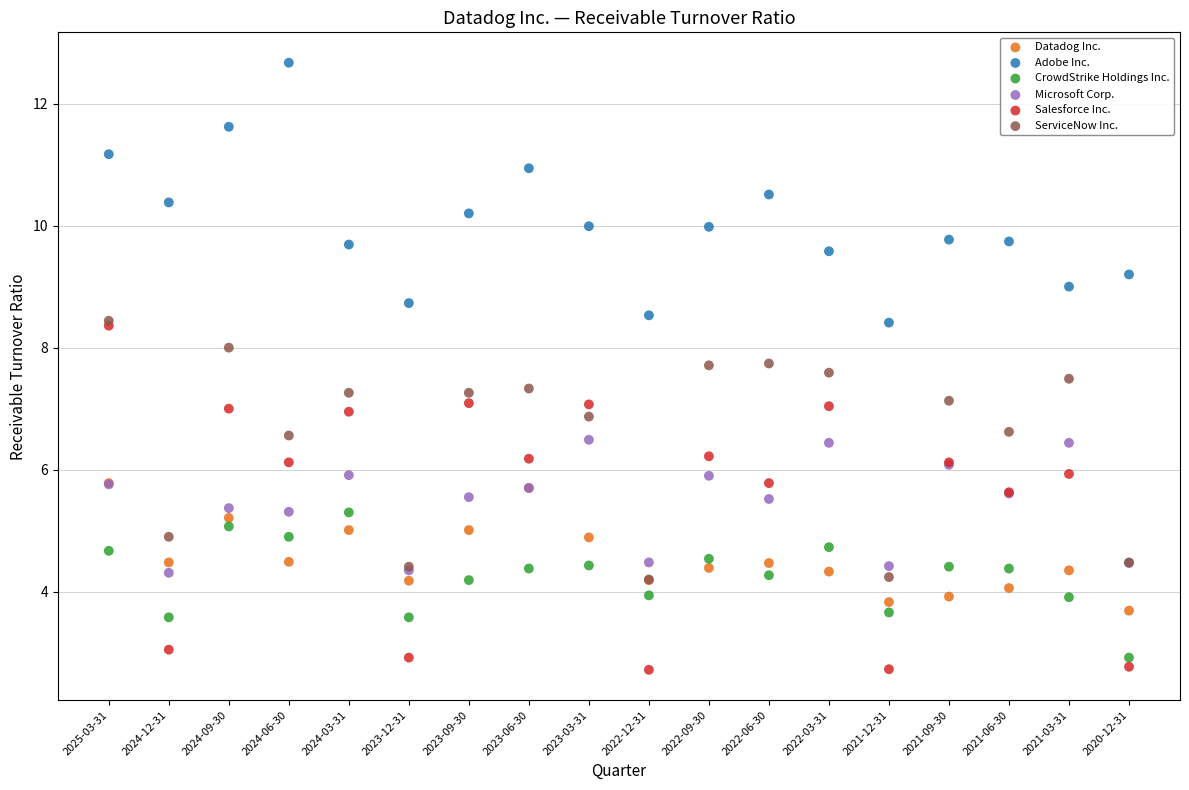

Which series contains the lowest Y value?

Salesforce Inc.